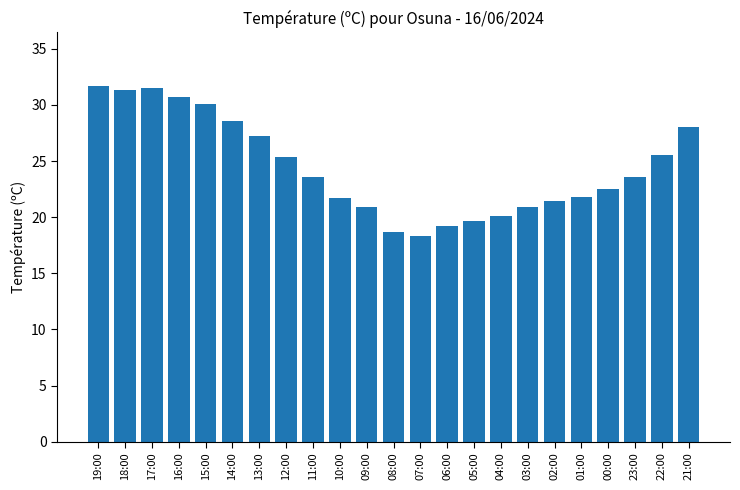

How many distinct data groups are displayed?

1